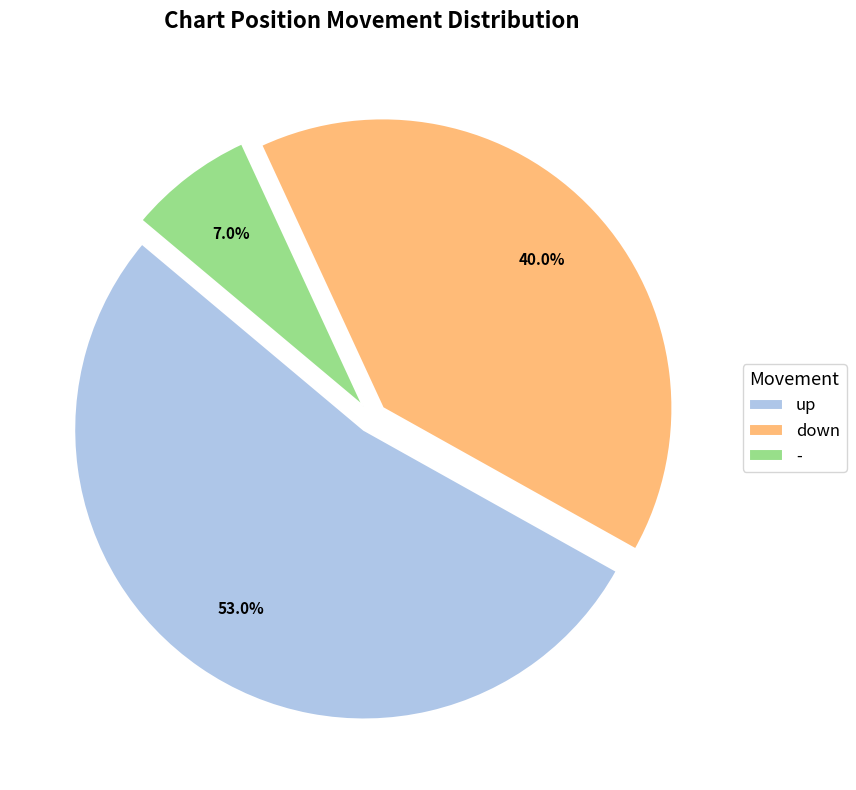

Does down account for over 50% of the chart?

No